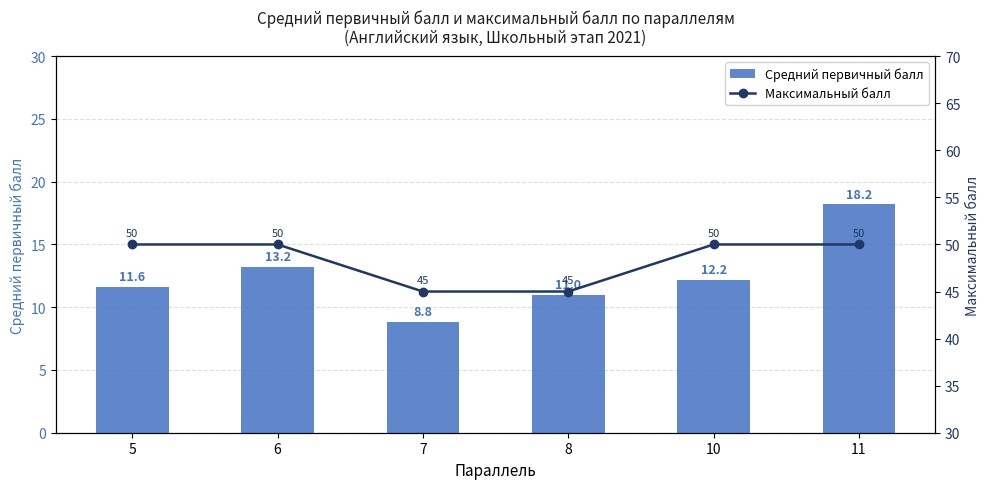

Reading left to right, transcribe all the data shown in this chart.

Средний первичный балл: 11.6	13.2	8.8	11.0	12.2	18.2
Максимальный балл: 50.0	50.0	45.0	45.0	50.0	50.0